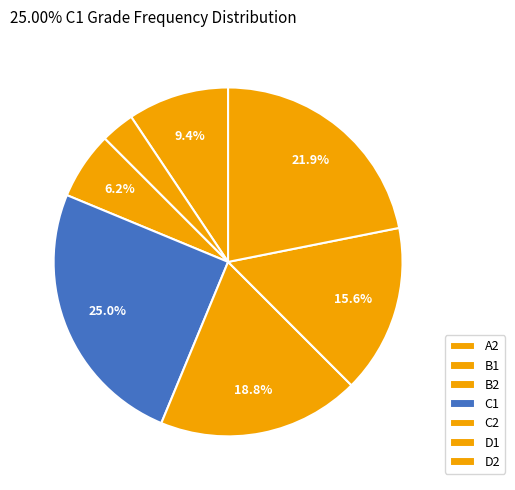

To the nearest percent, what portion does C1 represent?

25%